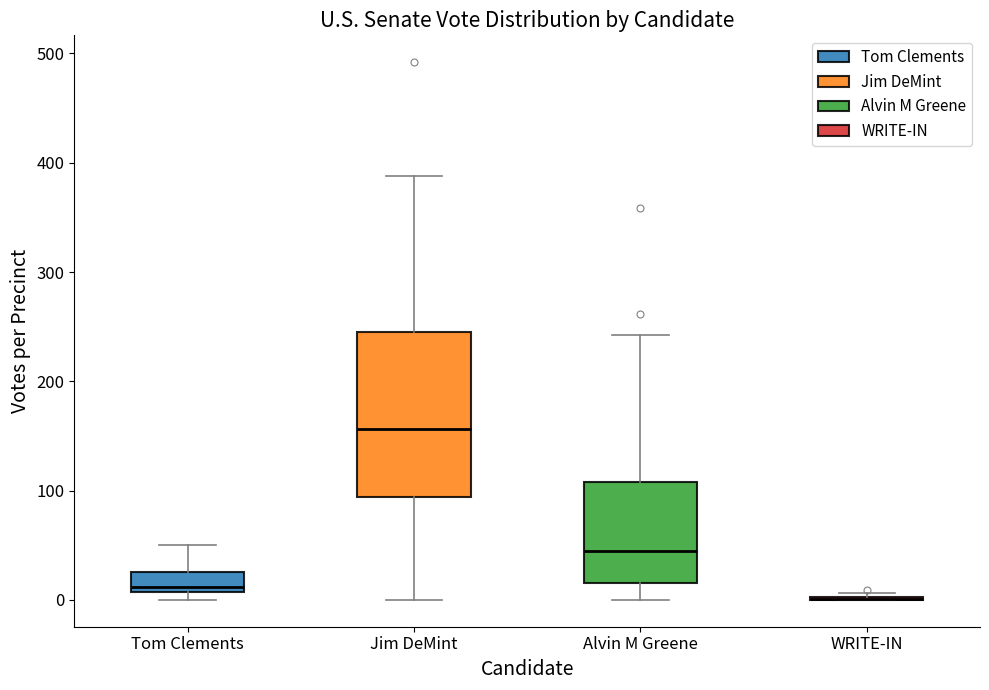

Reading left to right, read every box against the y-axis: the position of its median line, the range the box covers, and the ends of its whiskers. The values are not printed on the chart, so give them approximately, as read against the axis.

Tom Clements: median 10 (just above the box's lower edge), box 10 to 30, whiskers 0 to 50
Jim DeMint: median 160, box 90 to 250, whiskers 0 to 390
Alvin M Greene: median 50, box 20 to 110, whiskers 0 to 240
WRITE-IN: box collapsed to a line at 0, whiskers 0 to 10